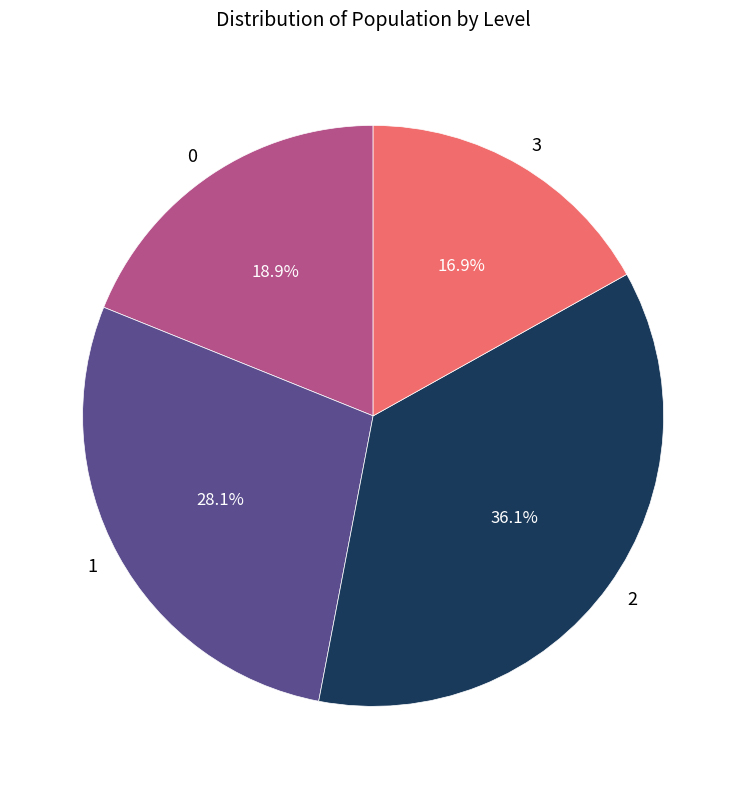

How many slices are in this pie chart?

4